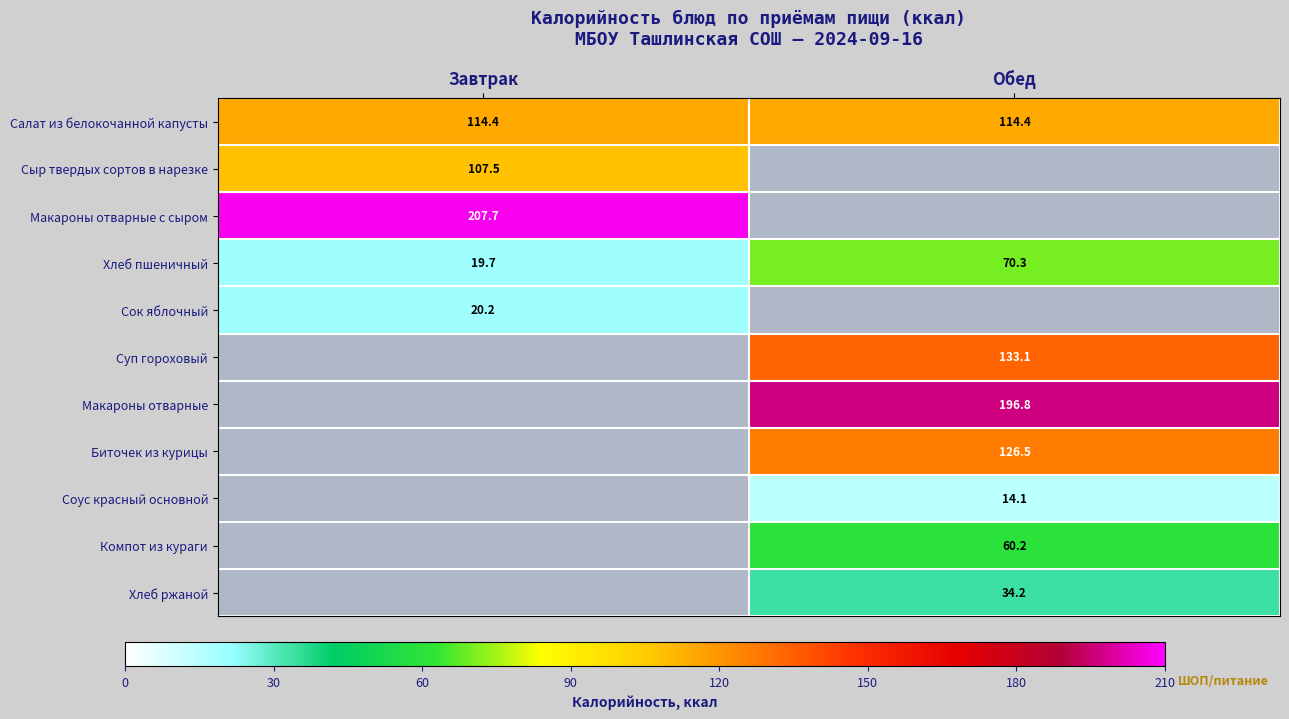

The Сыр твердых сортов в нарезке series shows 107.5 at Завтрак. True or false?

True